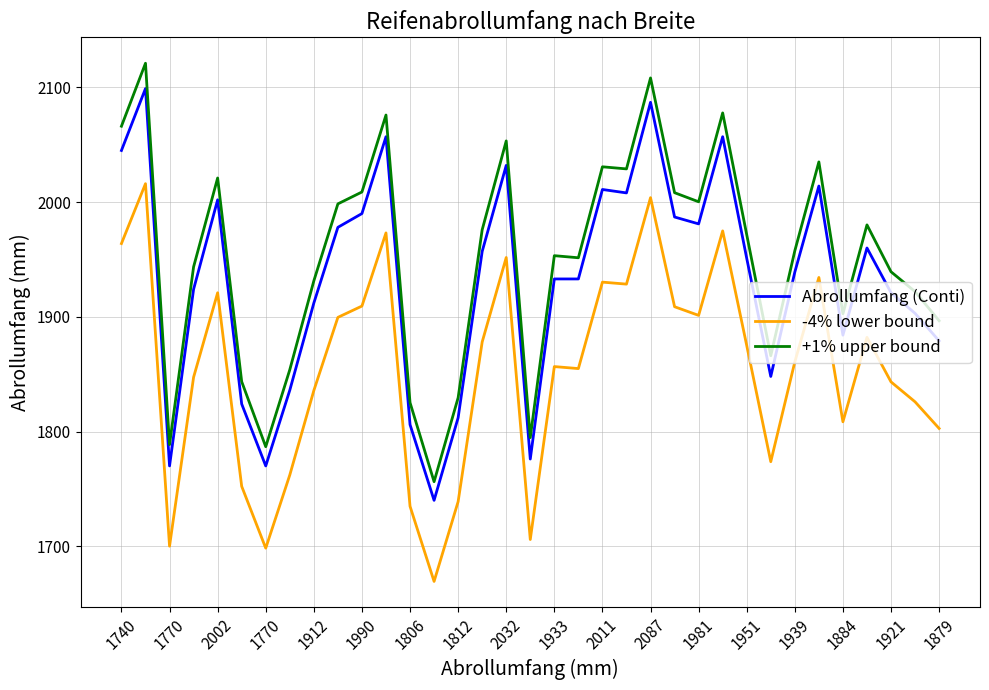

Which series has the largest range (max minus min)?

+1% upper bound